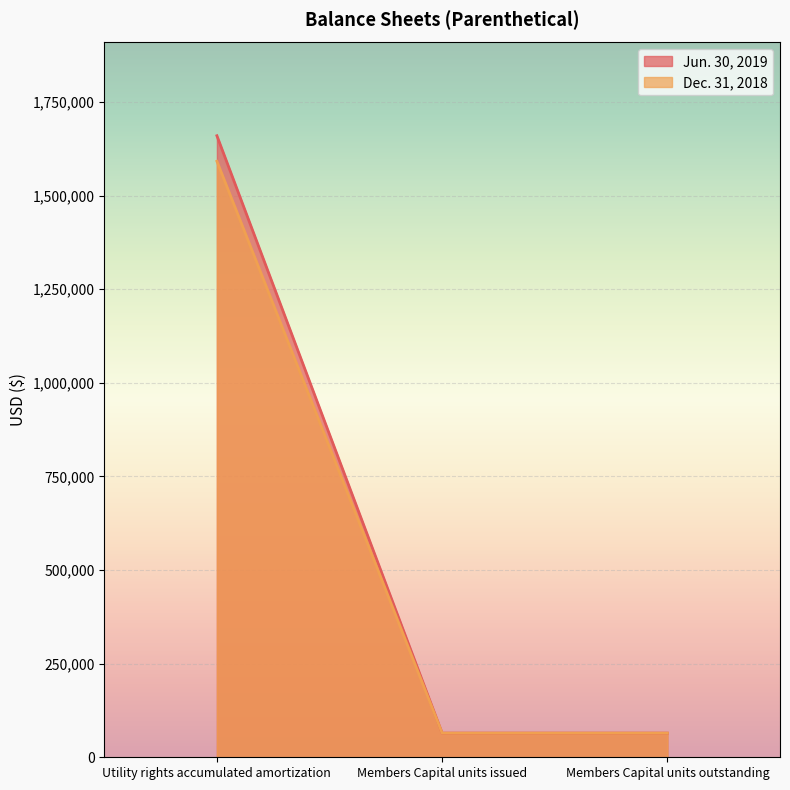

Which series has the largest total across all categories?

Jun. 30, 2019